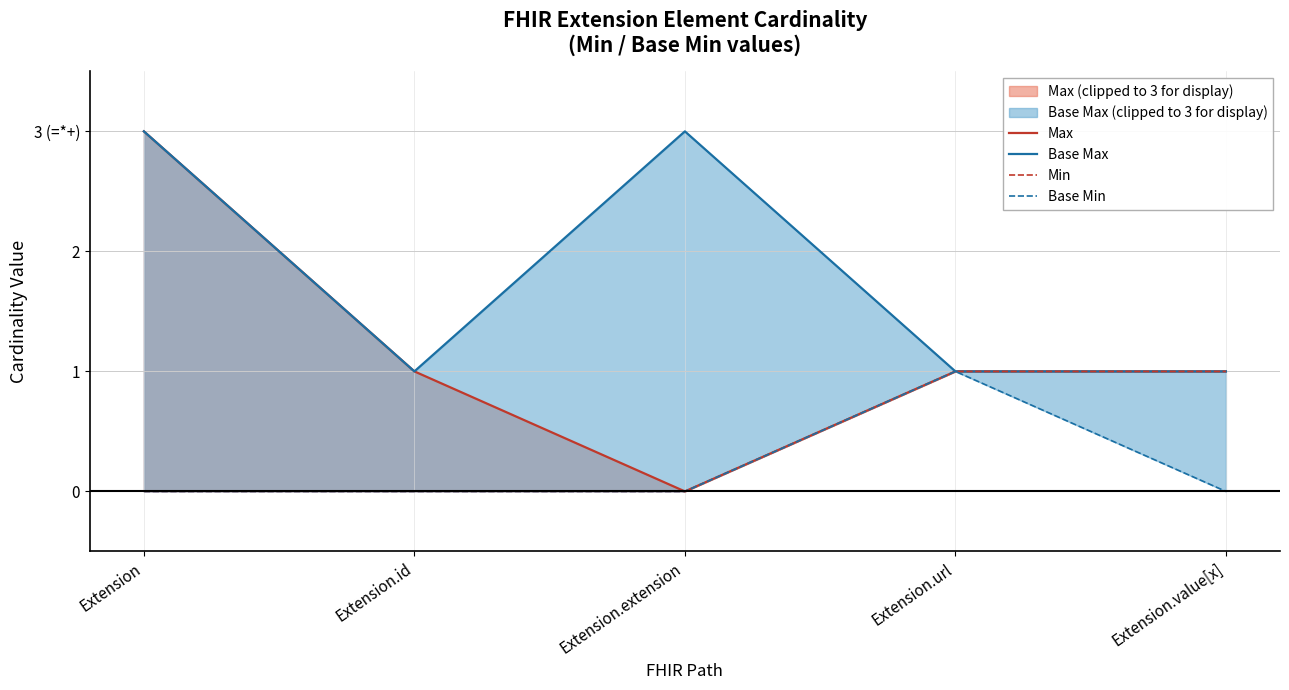

What is the maximum value shown in the chart?

3